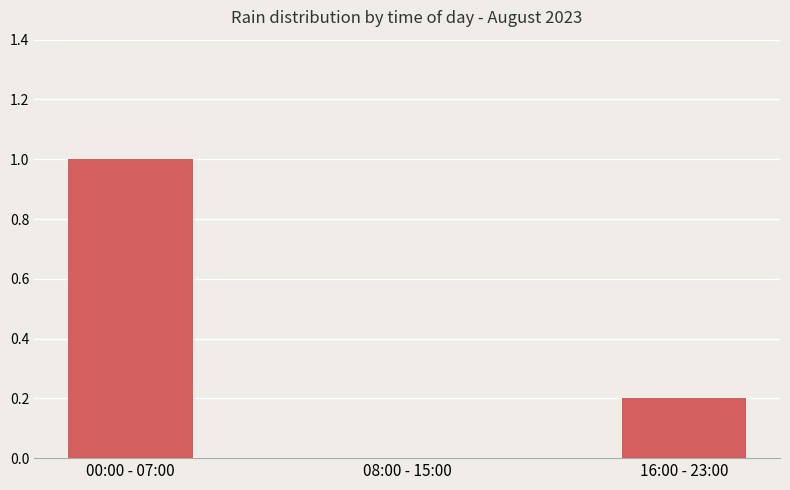

What is the sum of the values at 00:00 - 07:00 and 16:00 - 23:00?

1.2